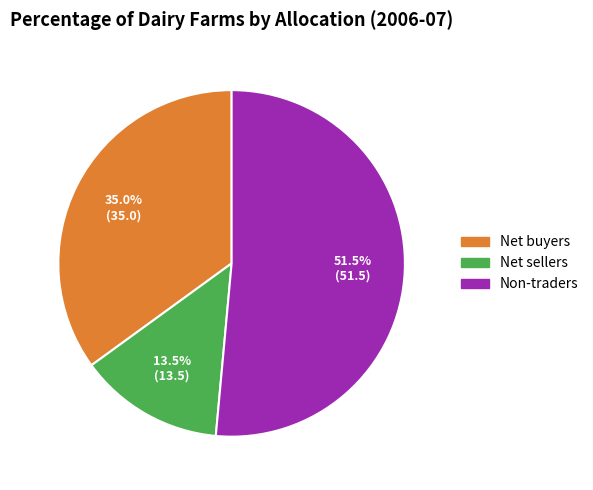

How many slices are in this pie chart?

3